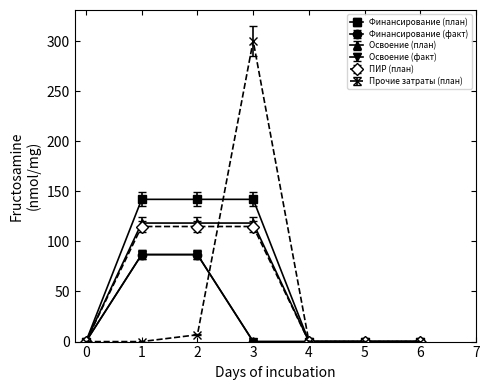

Is this an area chart (filled region under the line)?

No